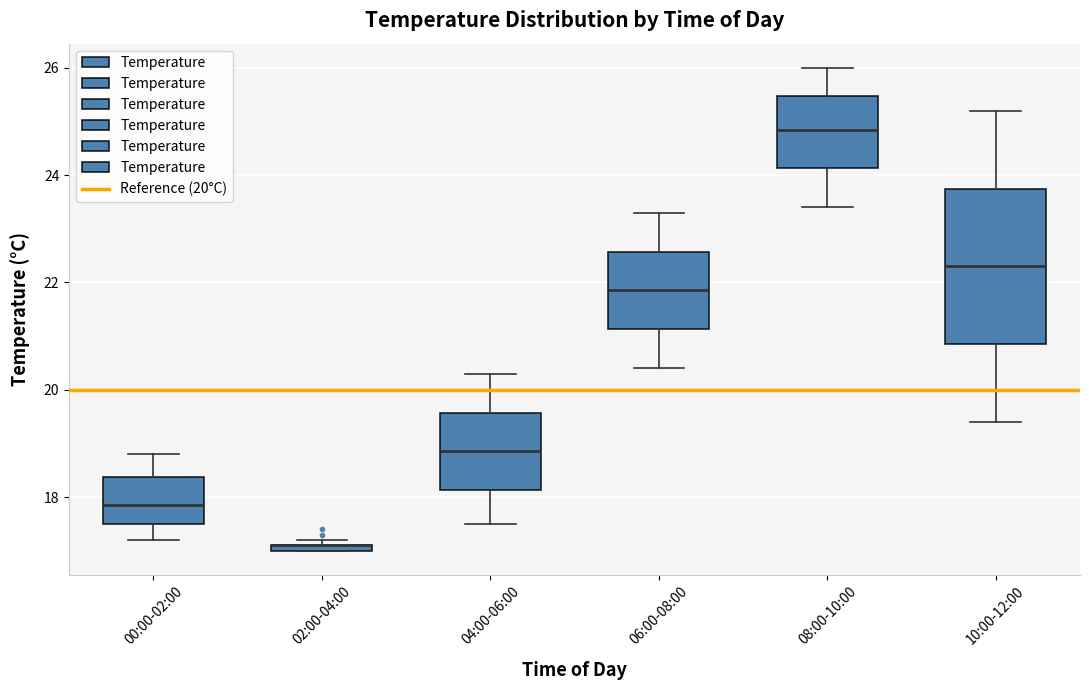

Where is the lower edge of the box for 10:00-12:00 on the y-axis? The values are not printed on the chart, so give them approximately, as read against the axis.

20.8